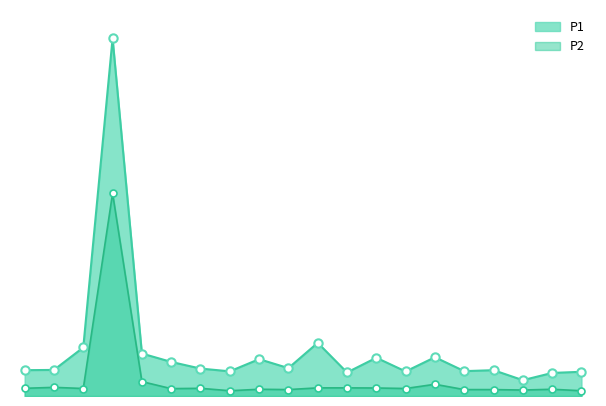

What is the value of the P1_line point at the 2nd from the left?

4.1